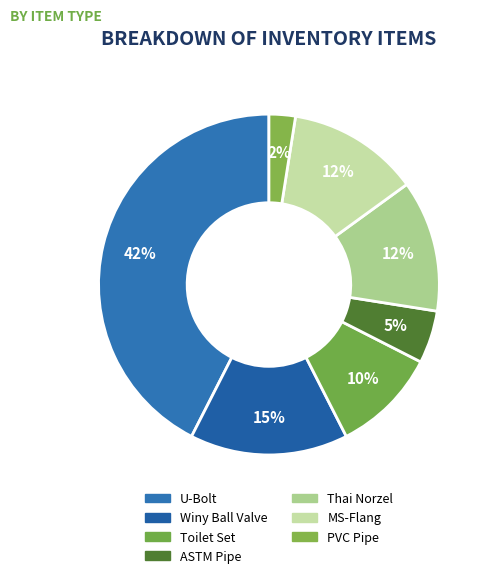

Combined, do U-Bolt and PVC Pipe account for over 50%?

No